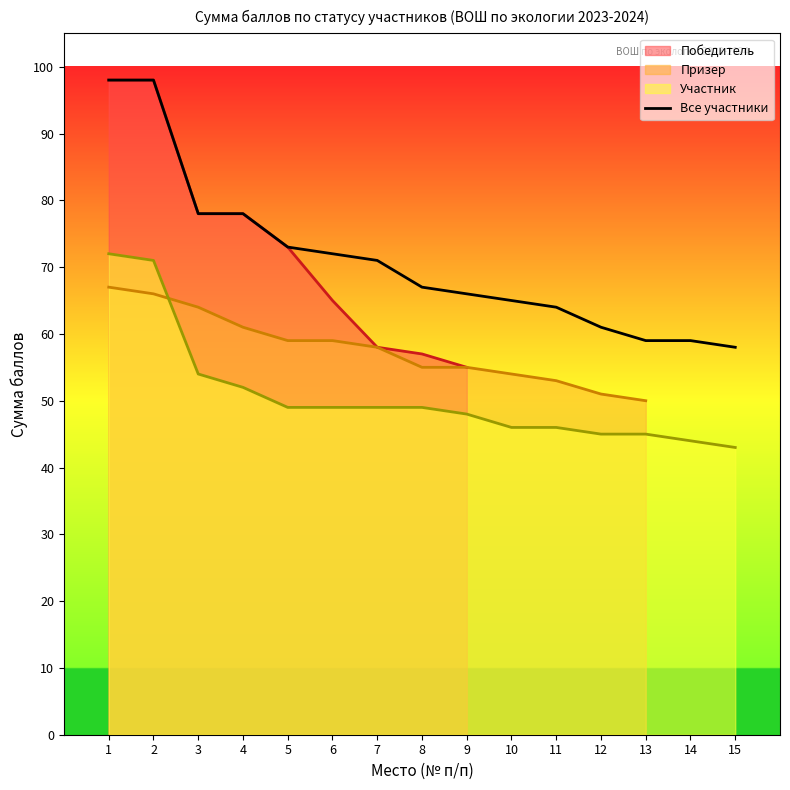

The value at 5 is 73. True or false?

True